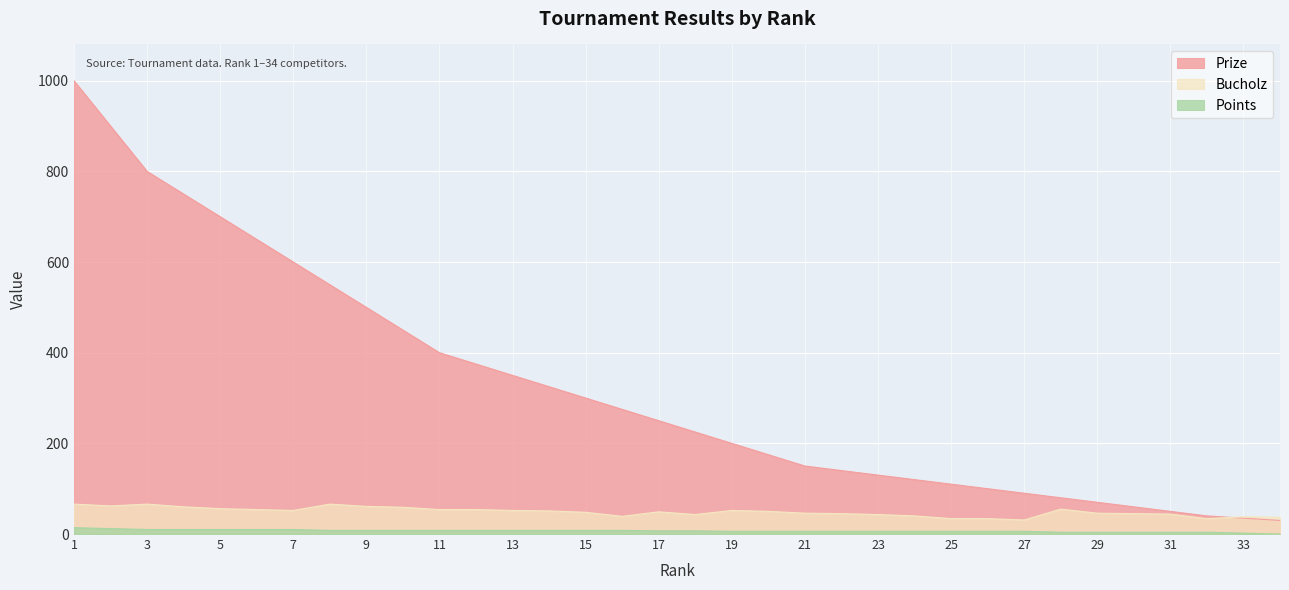

True or false: Points has more than 1 interior local peaks.

False